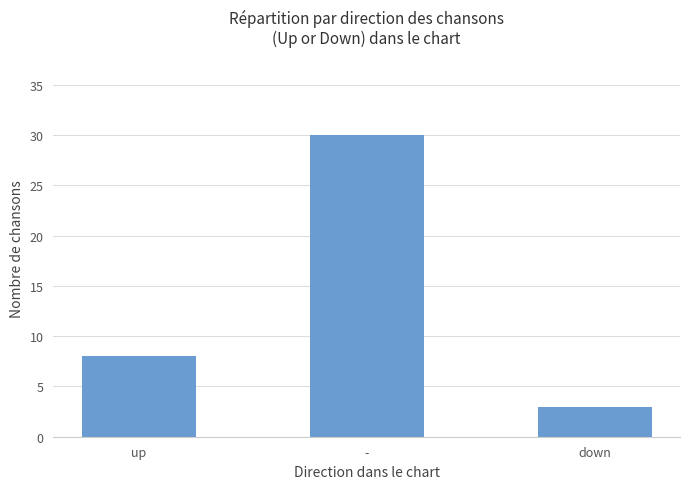

Count the number of categories in the chart.

3